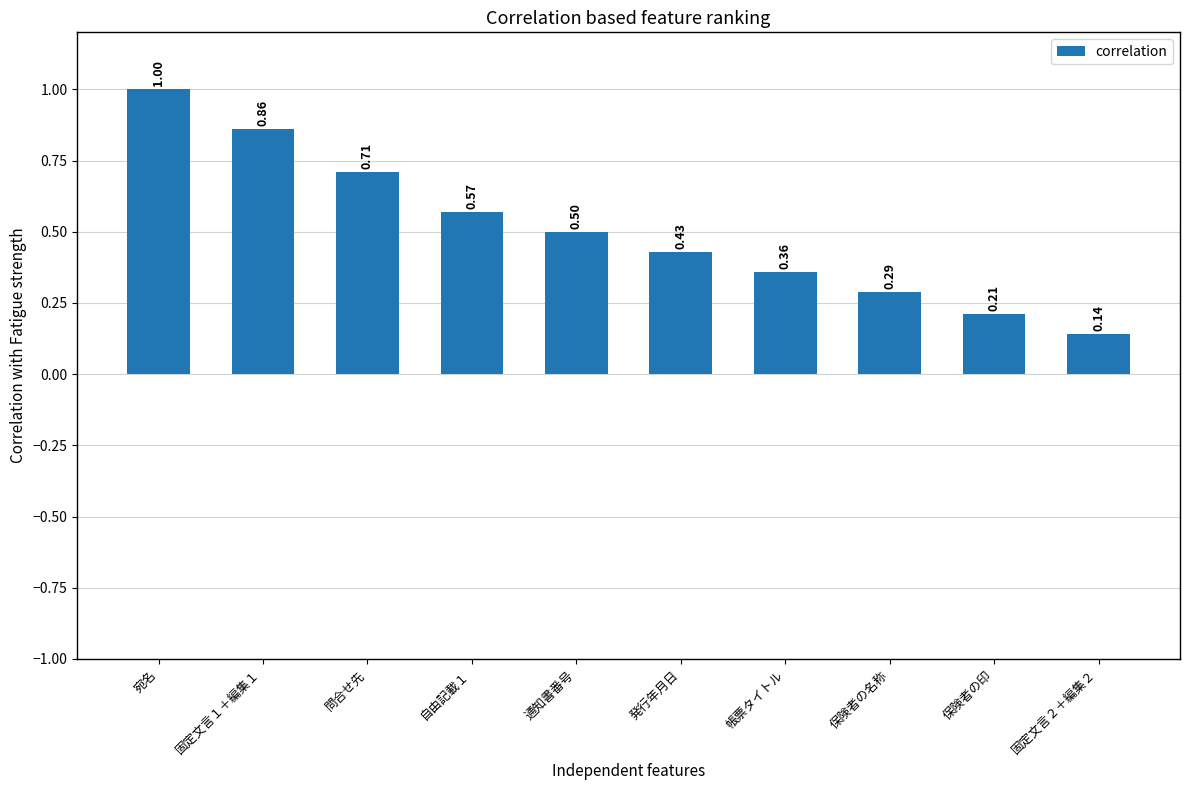

What is the change in value from 通知書番号 to 発行年月日?

-0.1